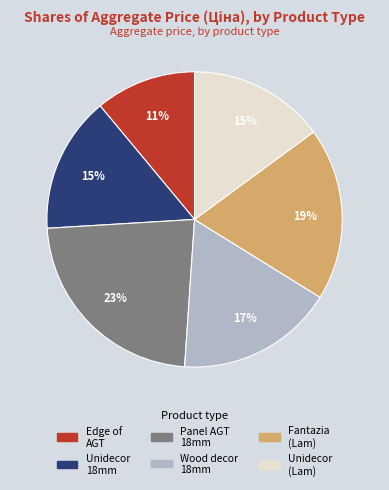

Does any single category account for the majority?

No